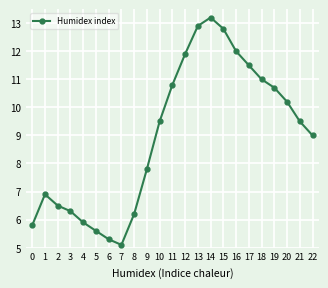

What is the difference between the maximum and second lowest values?

7.9